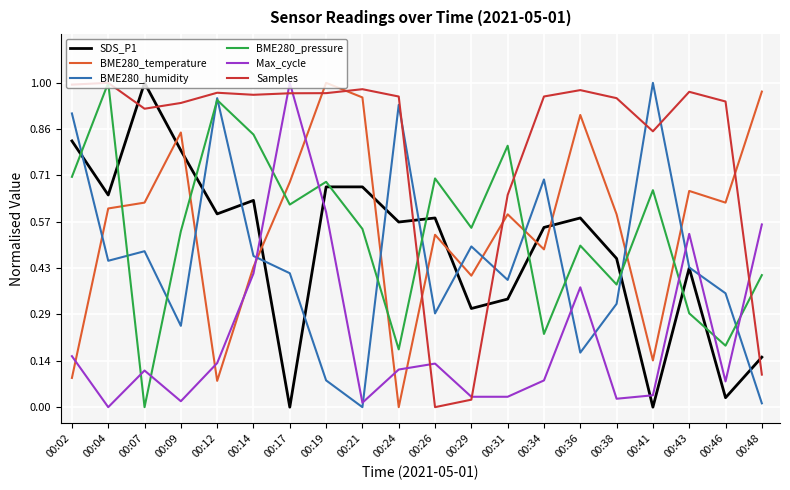

How many lines are shown in the chart?

6